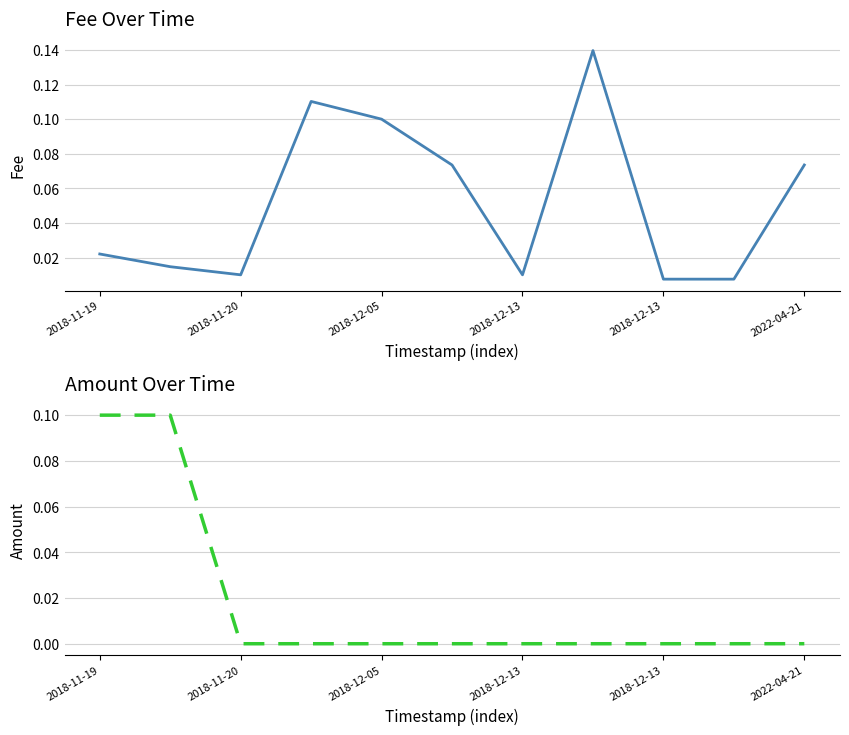

What is the maximum value for Fee?

0.1